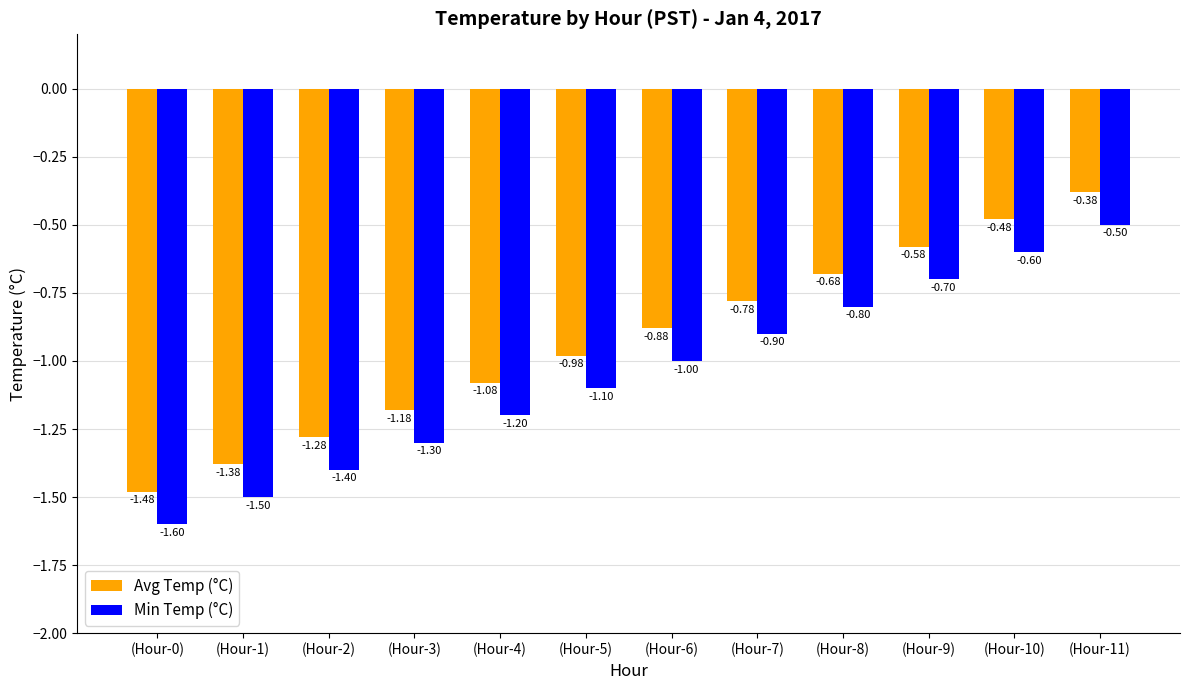

At how many categories does at least one series exceed -1?

7